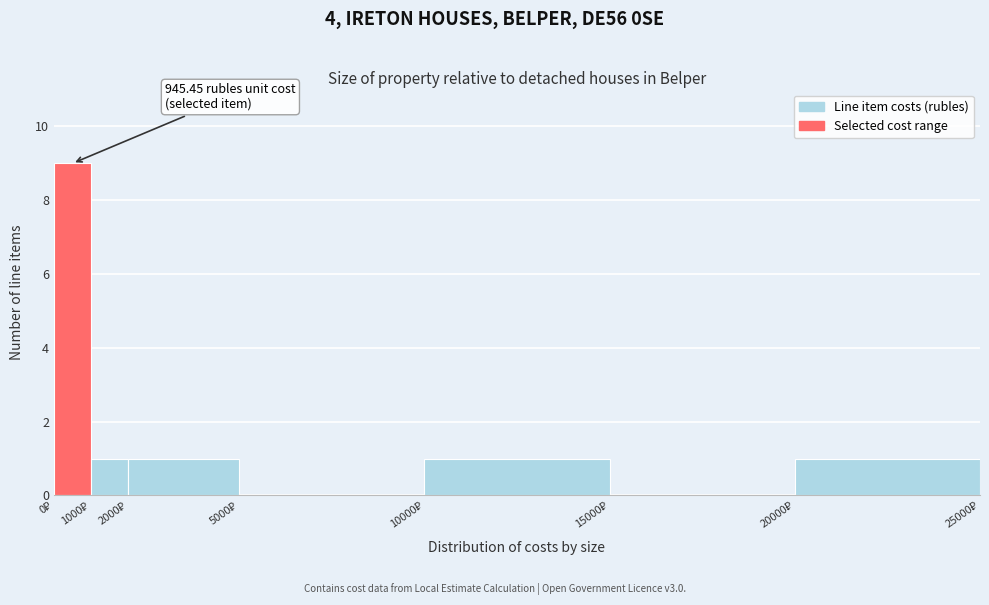

Over which range of the x-axis is the bar tallest?

0 to 1000